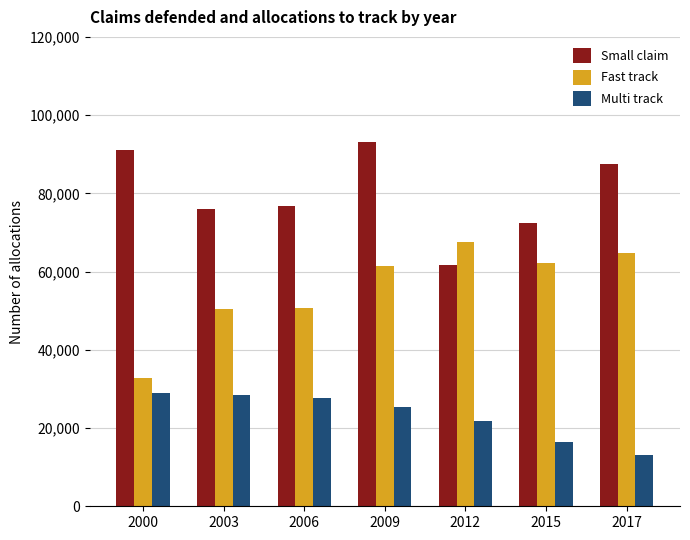

Rank the series by their maximum value, from highest to lowest.

Small claim, Fast track, Multi track